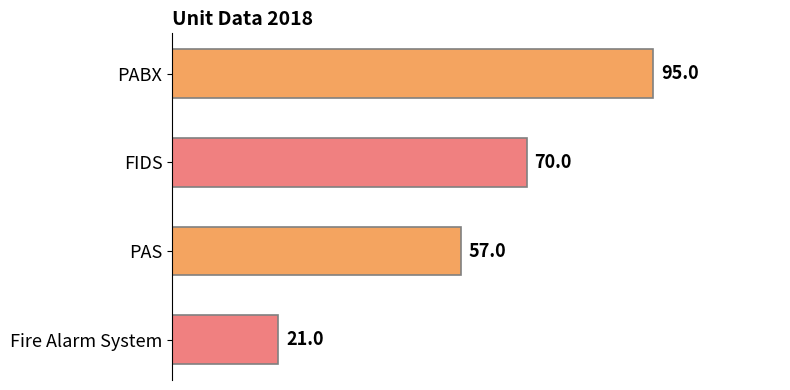

True or false: the data shows 95 at PABX.

True